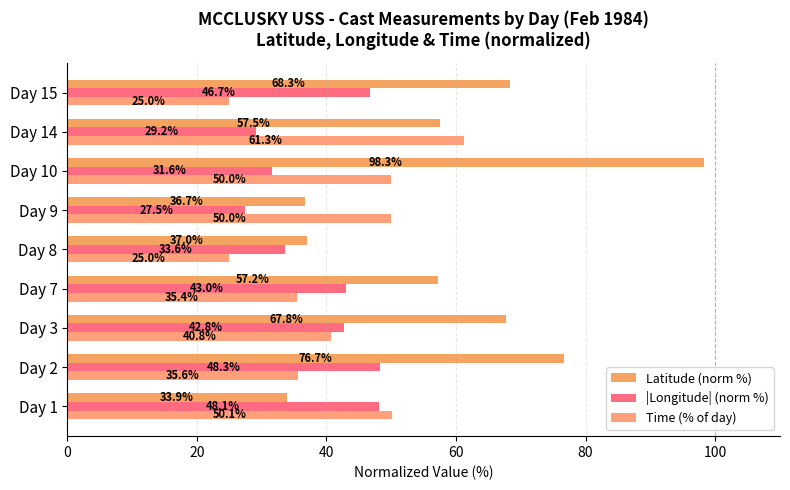

Where is Time (% of day) nearest to the value 43?

Day 3